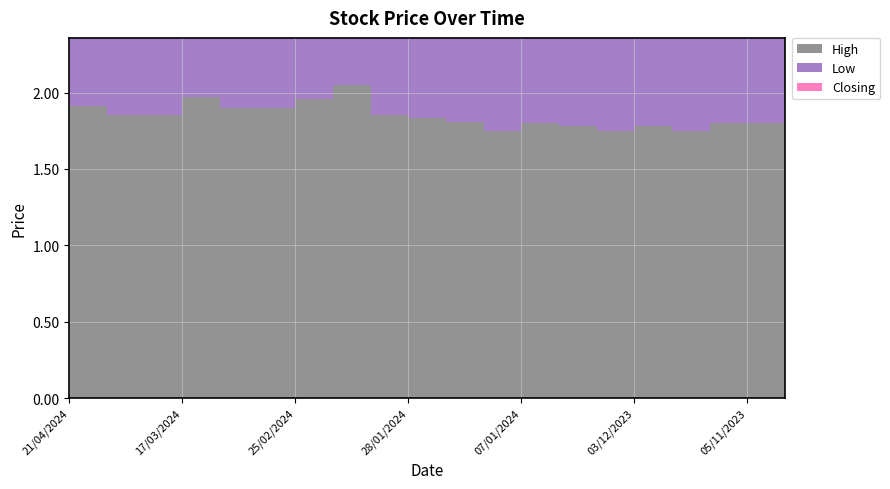

What is the total value across all series at 03/12/2023?

5.7